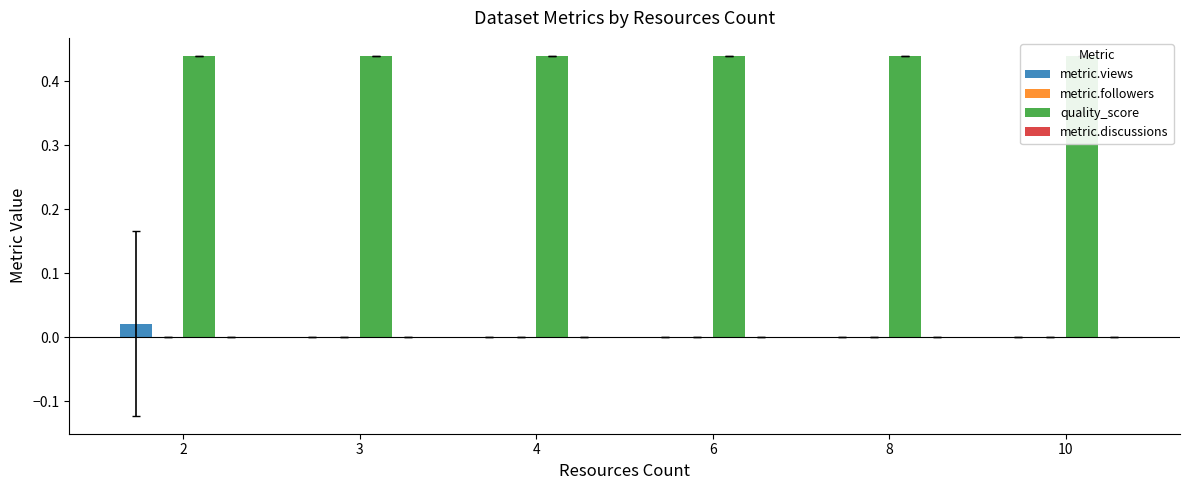

At which label is metric.views closest to 0?

3